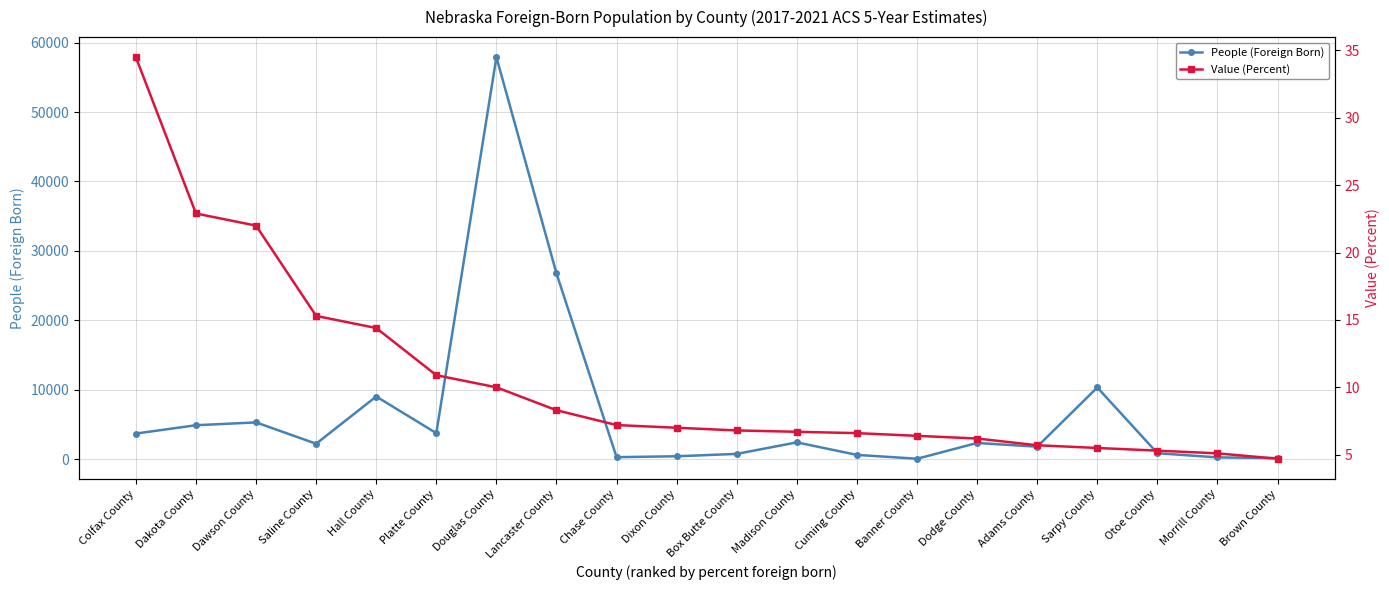

What is the label of the 12th point from the left?

Madison County